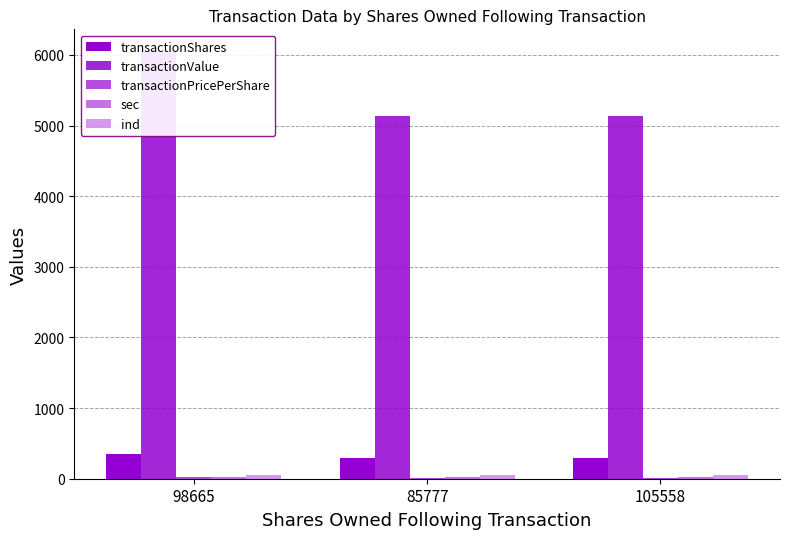

What is the maximum value shown in the chart?

6060.0